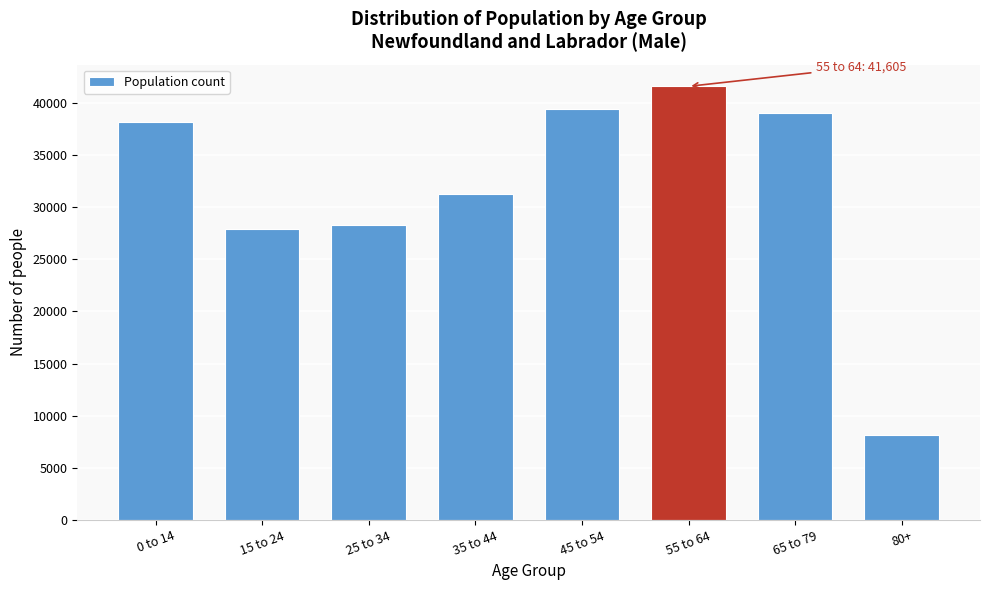

Reading right to left, list all the values displayed in this chart.

80+=8125	65 to 79=39045	55 to 64=41605	45 to 54=39470	35 to 44=31300	25 to 34=28280	15 to 24=27900	0 to 14=38205